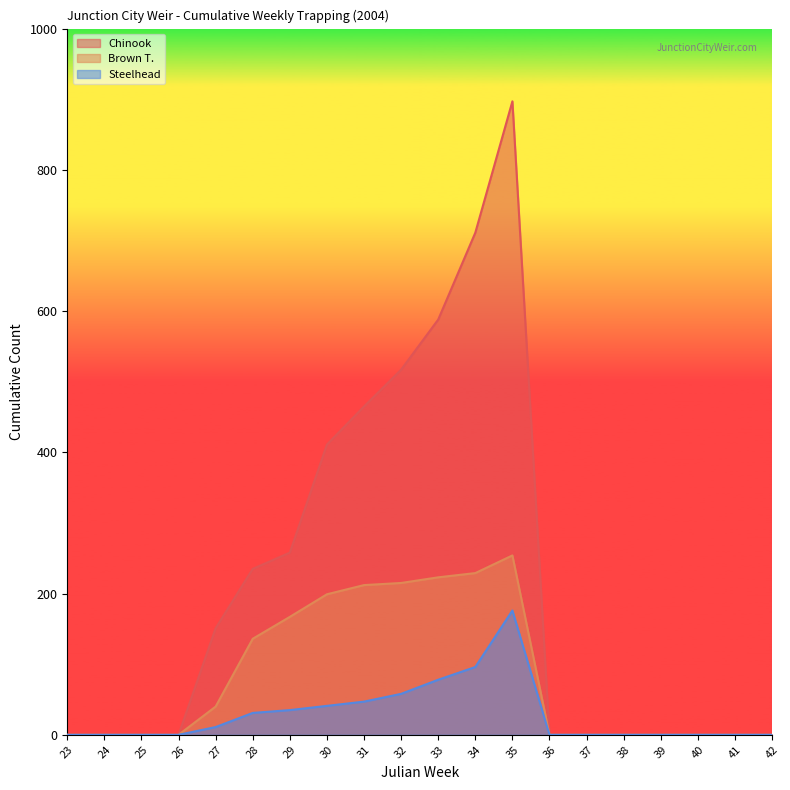

What is the value of the Brown T. point at the 13th from the left?

254